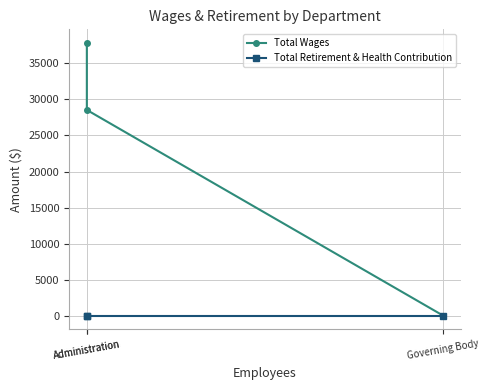

Where does the Total Wages series first go above 28545?

Administration